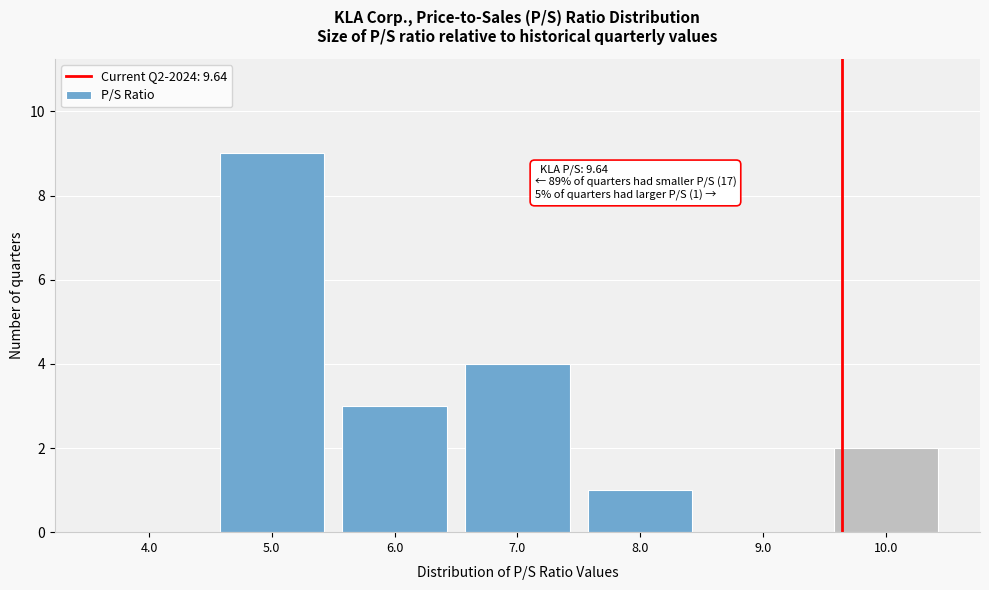

Which range on the x-axis has the tallest bar?

4.5 to 5.5